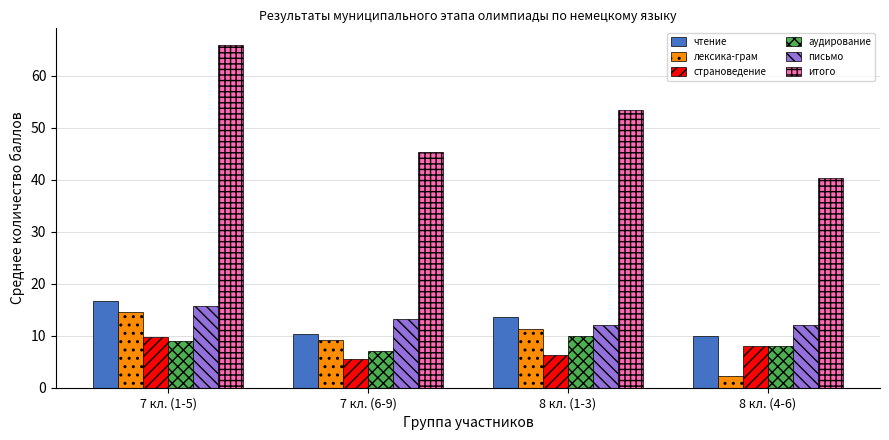

At which category is the sum across all series the highest?

7 кл. (1-5)